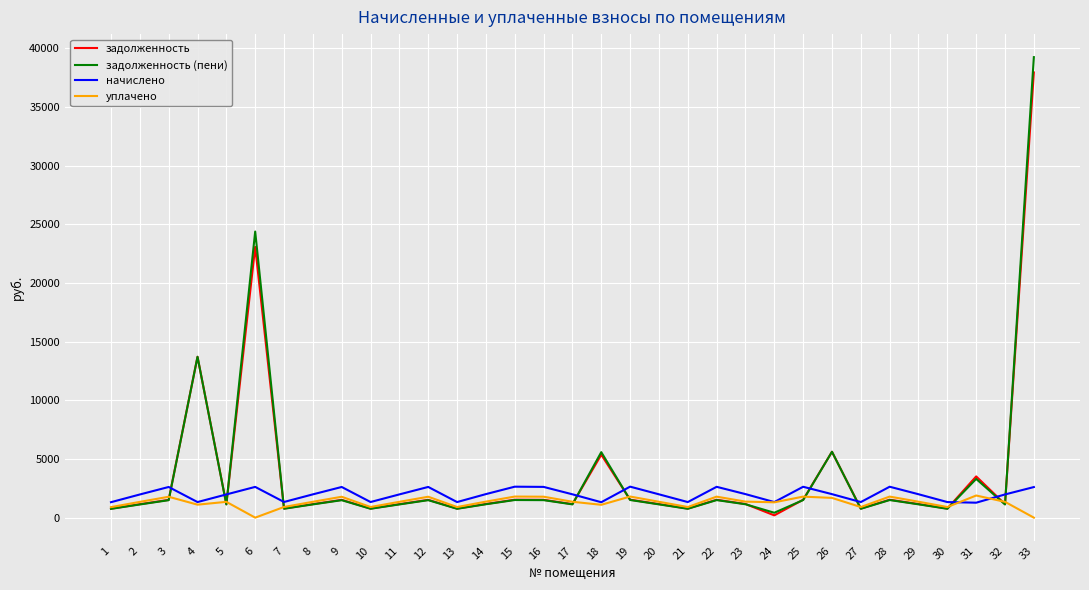

True or false: начислено and задолженность intersect in this chart.

True